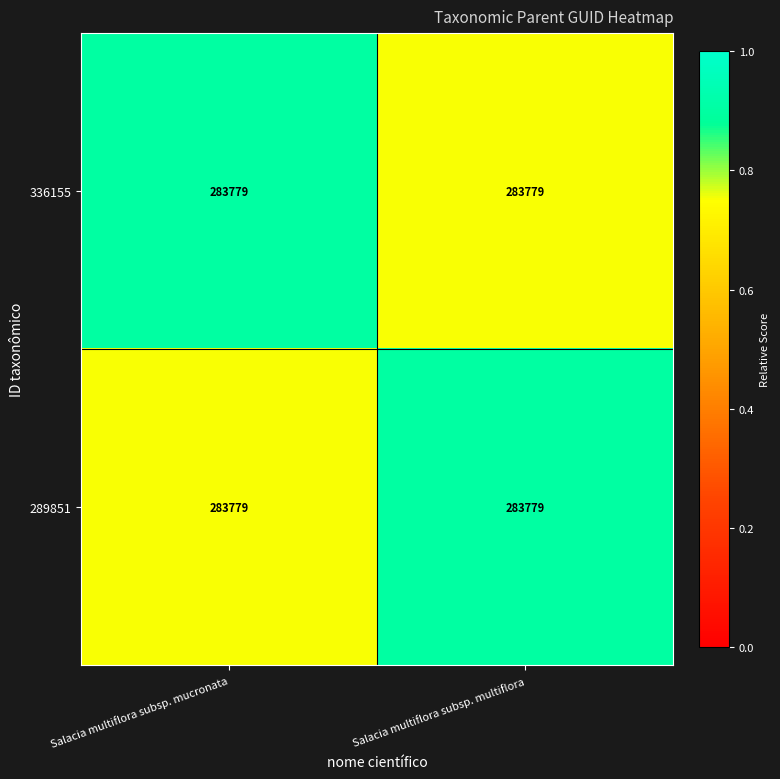

Which category has the highest value in the 336155 series?

Salacia multiflora subsp. mucronata